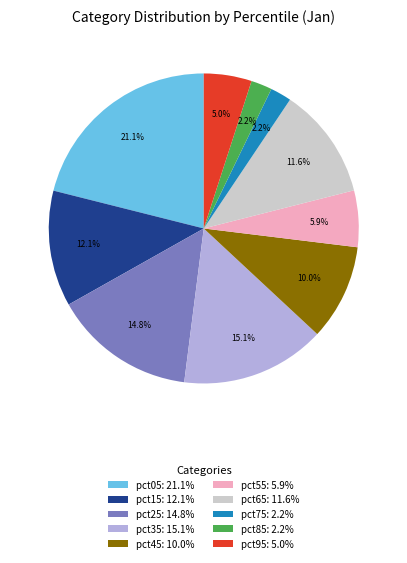

To the nearest percent, what percentage of the pie is pct25?

15%